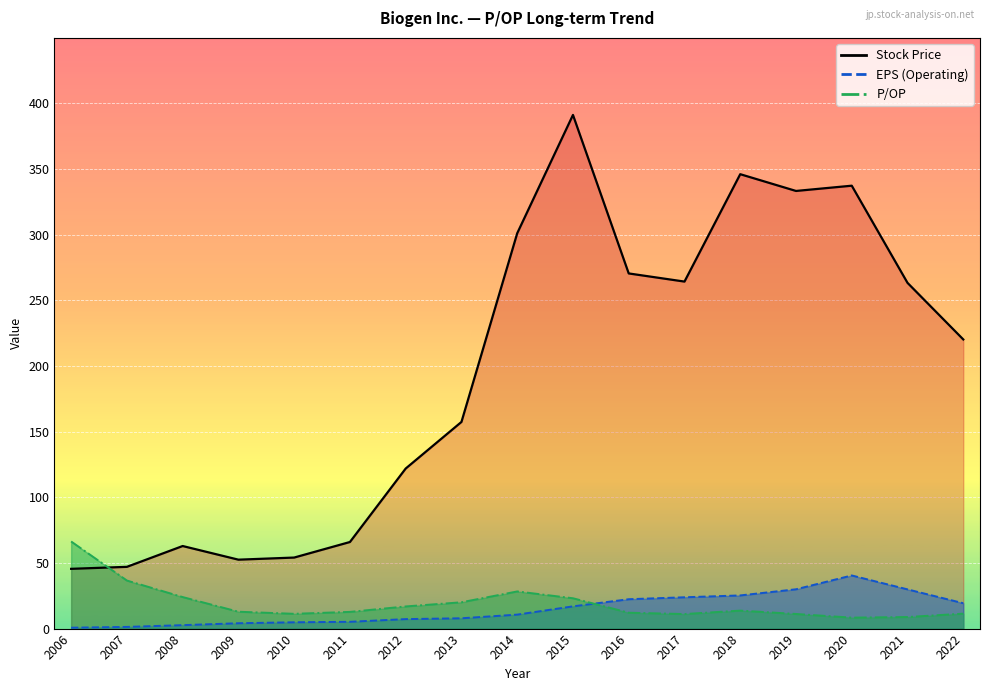

Reading left to right, extract all data points from this chart.

Stock Price (line): 2006=45.5	2007=47.0	2008=62.9	2009=52.5	2010=54.1	2011=65.9	2012=121.9	2013=157.4	2014=301.0	2015=391.1	2016=270.4	2017=264.2	2018=346.0	2019=333.2	2020=337.2	2021=263.2	2022=220.2
EPS (Operating) (line): 2006=0.7	2007=1.3	2008=2.6	2009=4.1	2010=4.8	2011=5.2	2012=7.2	2013=7.8	2014=10.6	2015=16.9	2016=22.4	2017=23.9	2018=25.3	2019=29.9	2020=40.5	2021=29.9	2022=19.3
P/OP (line): 2006=66.3	2007=36.6	2008=24.0	2009=12.8	2010=11.3	2011=12.7	2012=16.9	2013=20.0	2014=28.3	2015=23.1	2016=12.1	2017=11.1	2018=13.7	2019=11.1	2020=8.3	2021=8.8	2022=11.4